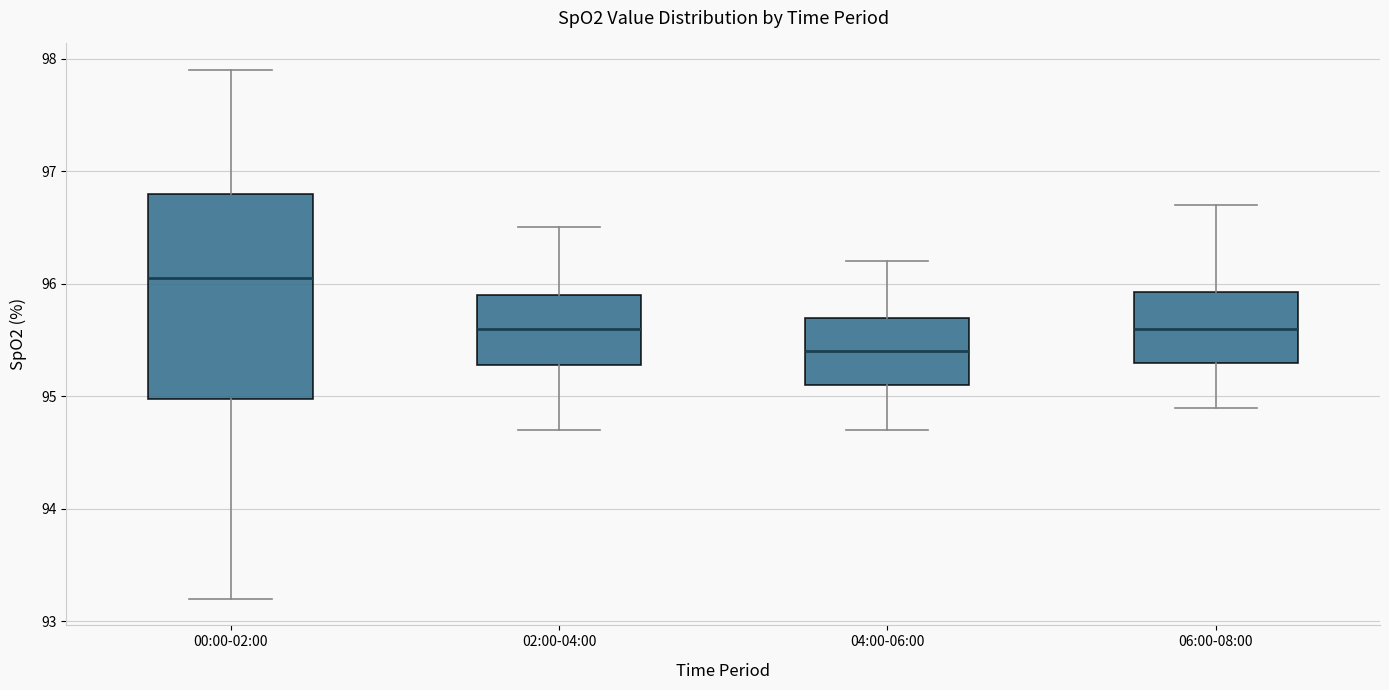

Which box is the tallest, from its lower edge to its upper edge?

00:00-02:00